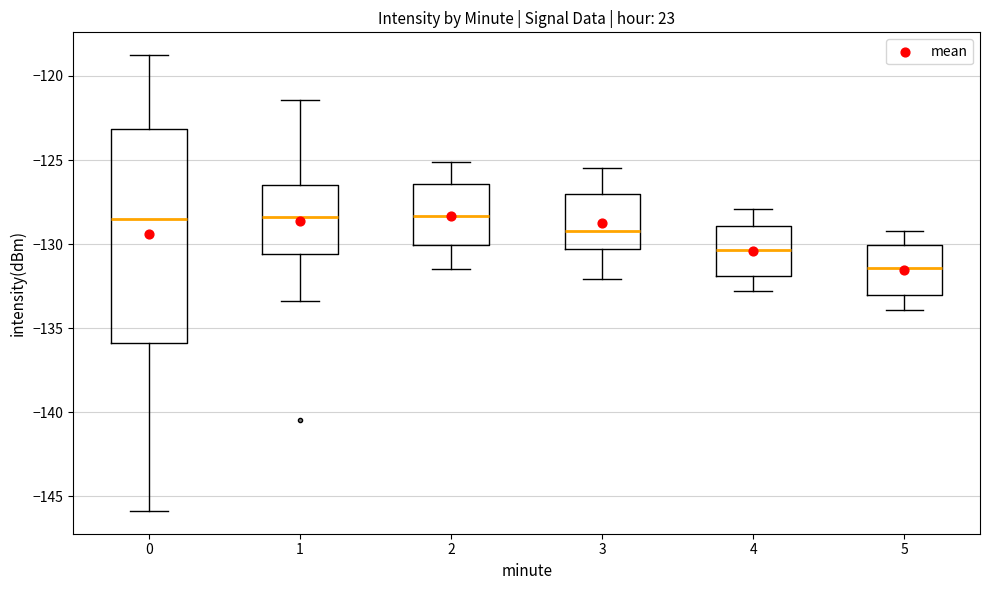

Where is the lower edge of the box at x = 4 on the y-axis? The values are not printed on the chart, so give them approximately, as read against the axis.

-132.0